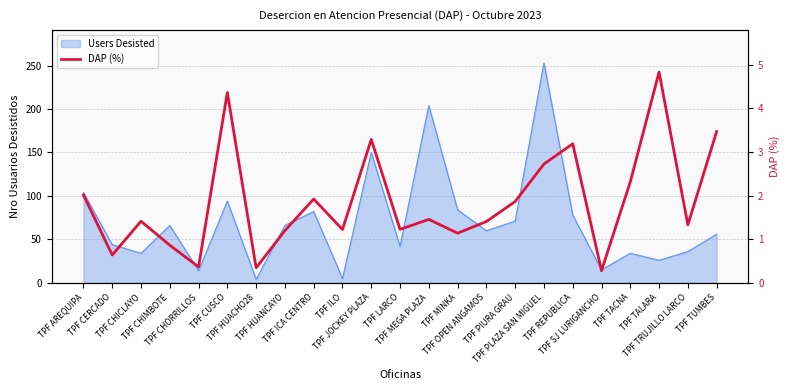

What is the change in value from TPF OPEN ANGAMOS to TPF TACNA?

+0.9